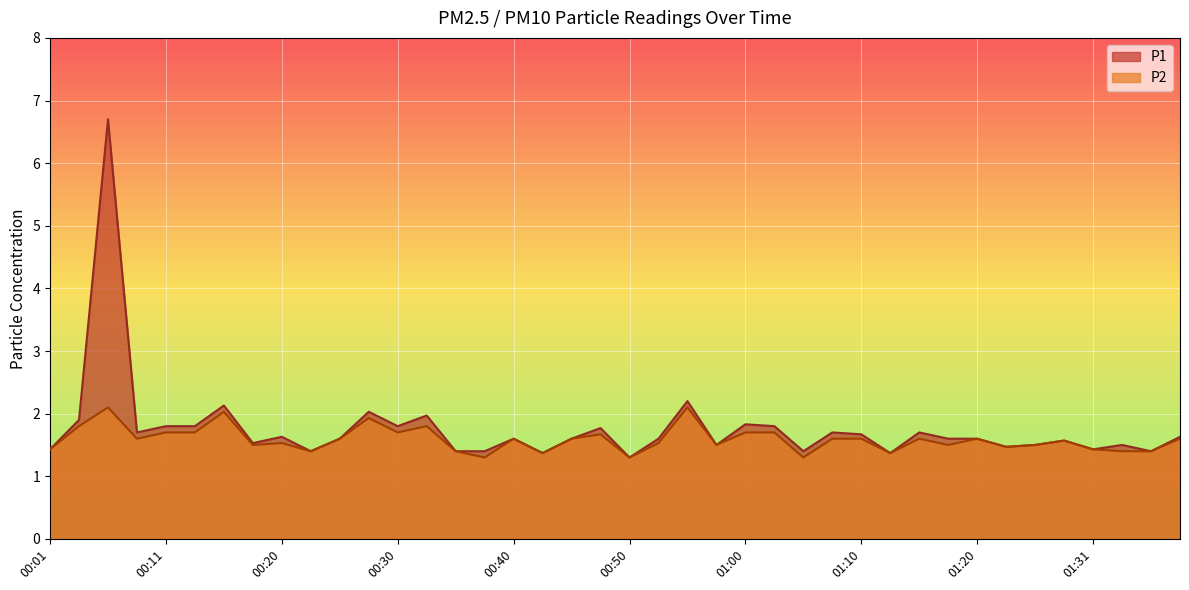

List the series in order of their overall mean, highest first.

P1, P2